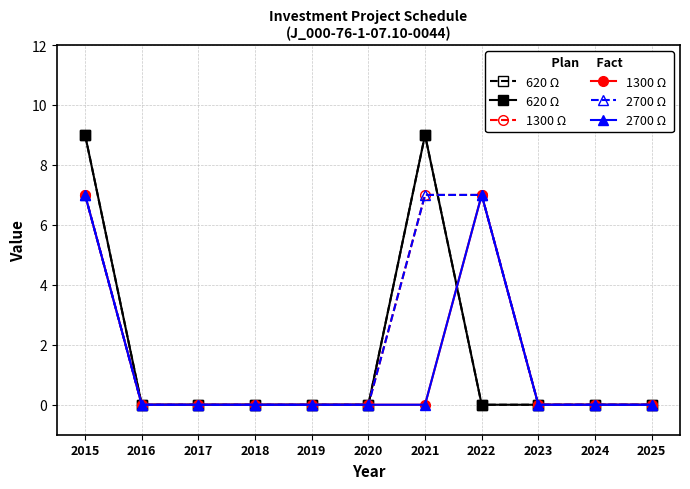

Does the chart have visible grid lines?

Yes